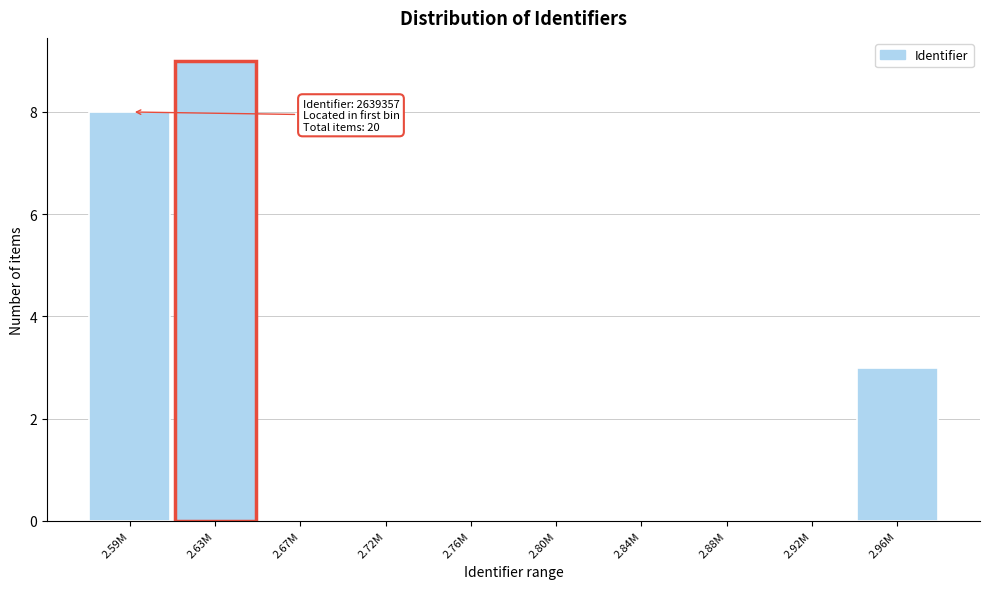

Reading left to right, extract all data points from this chart.

2.59M=8	2.63M=9	2.67M=0	2.72M=0	2.76M=0	2.80M=0	2.84M=0	2.88M=0	2.92M=0	2.96M=3